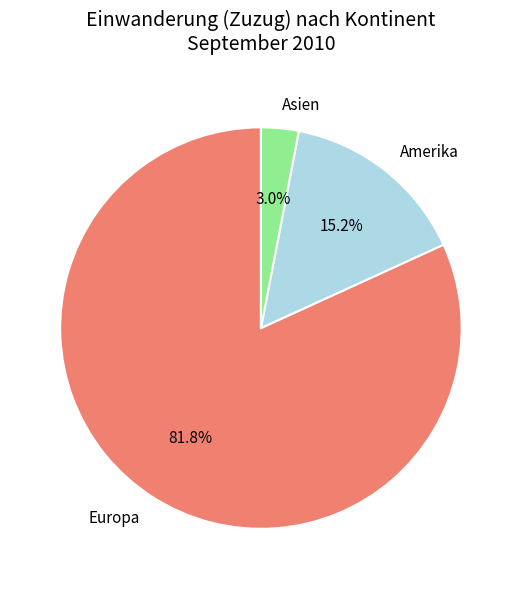

To the nearest percent, what is the difference between the largest and smallest slice percentages?

79%